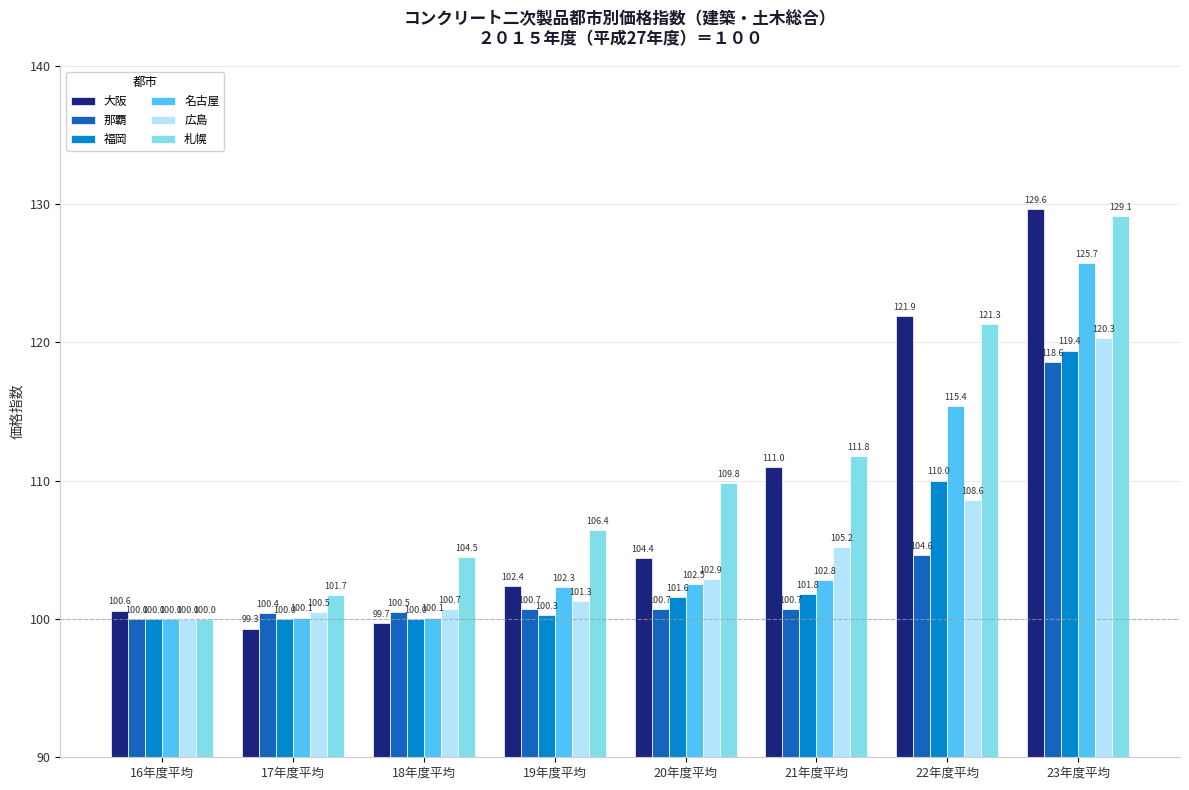

Which series has the largest range (max minus min)?

大阪